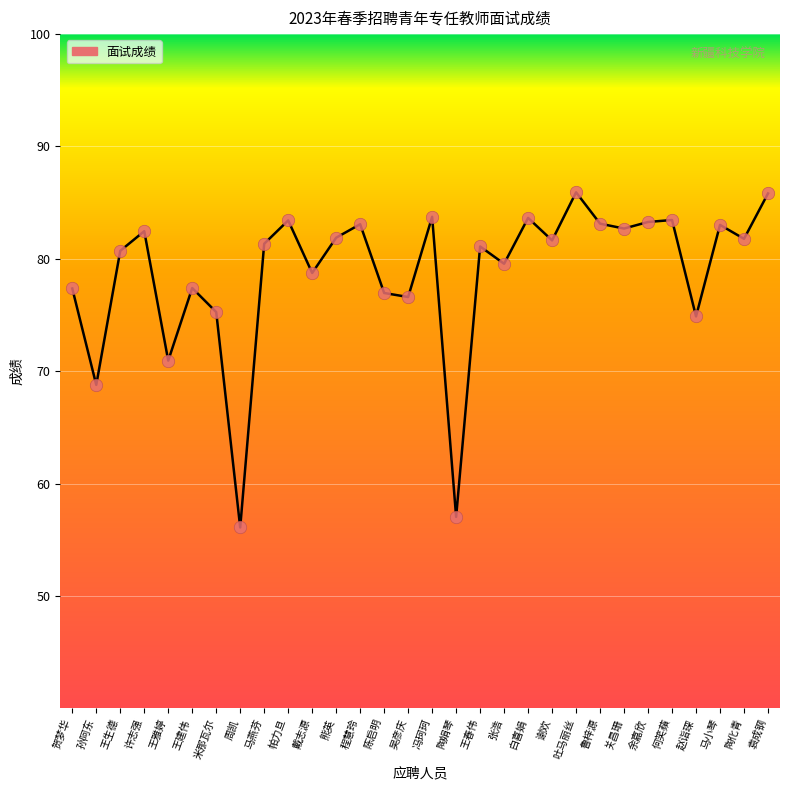

Between 谢欢 and 吐马丽丝, which is larger?

吐马丽丝